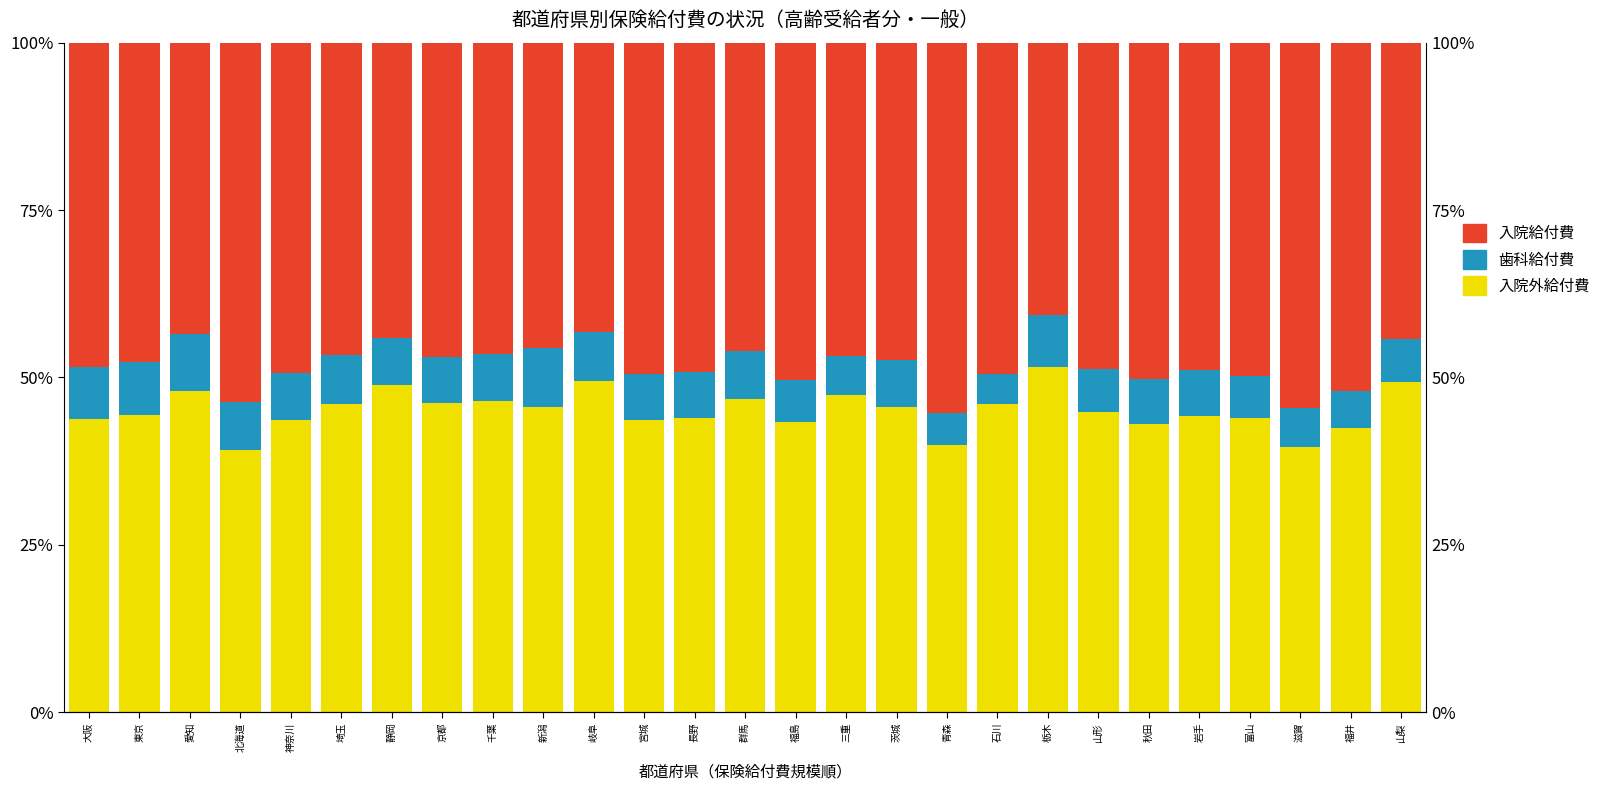

Which series has the largest range (max minus min)?

入院給付費